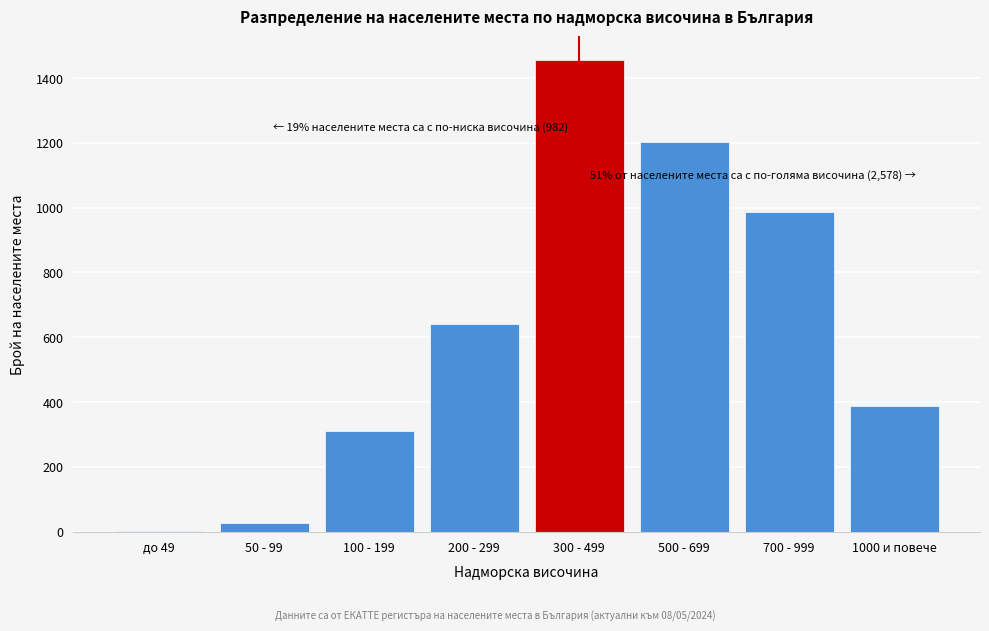

Reading left to right, transcribe all the data shown in this chart.

до 49=2	50 - 99=26	100 - 199=312	200 - 299=642	300 - 499=1456	500 - 699=1203	700 - 999=987	1000 и повече=388